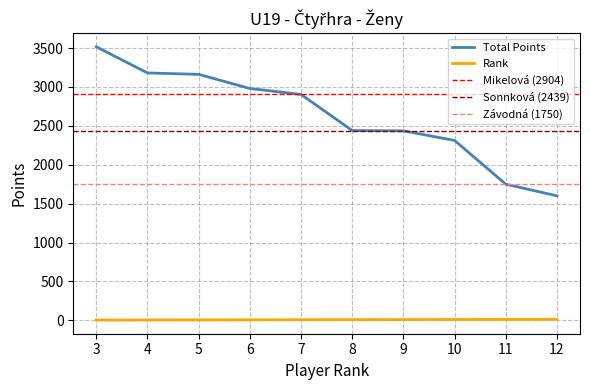

True or false: Total Points and Rank intersect in this chart.

False